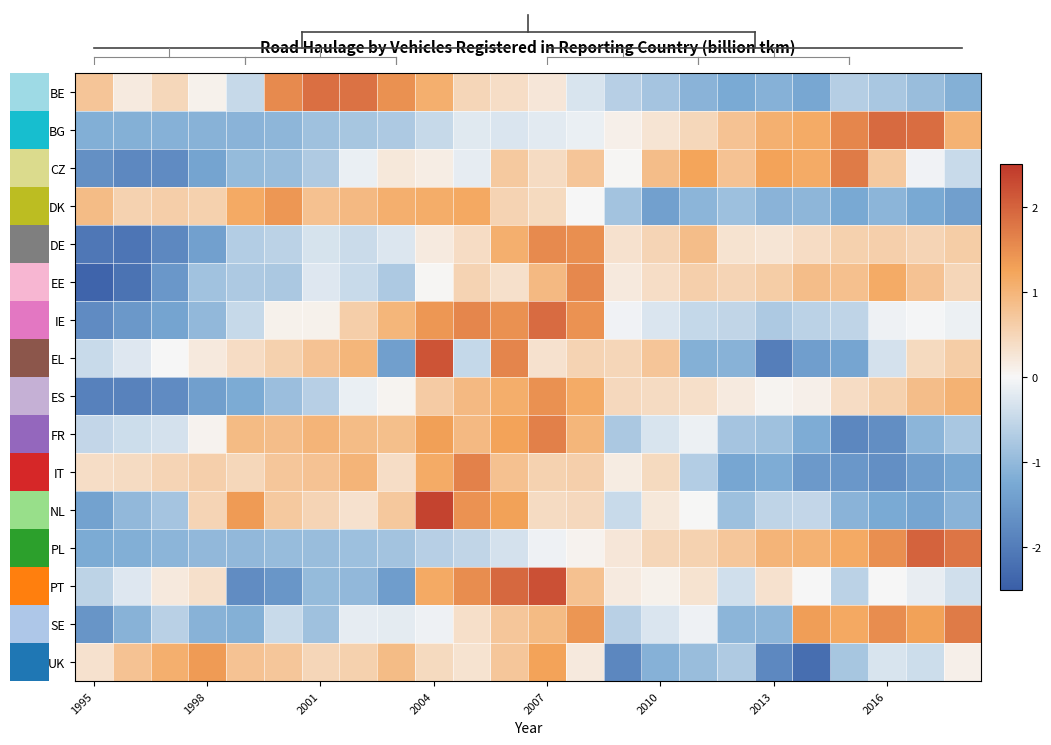

At which label does PT reach its peak?

2007